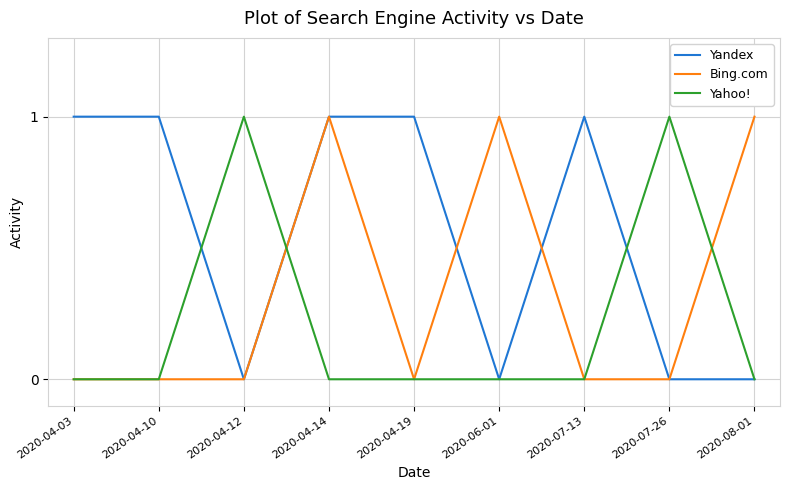

At how many categories does at least one series exceed 0?

9